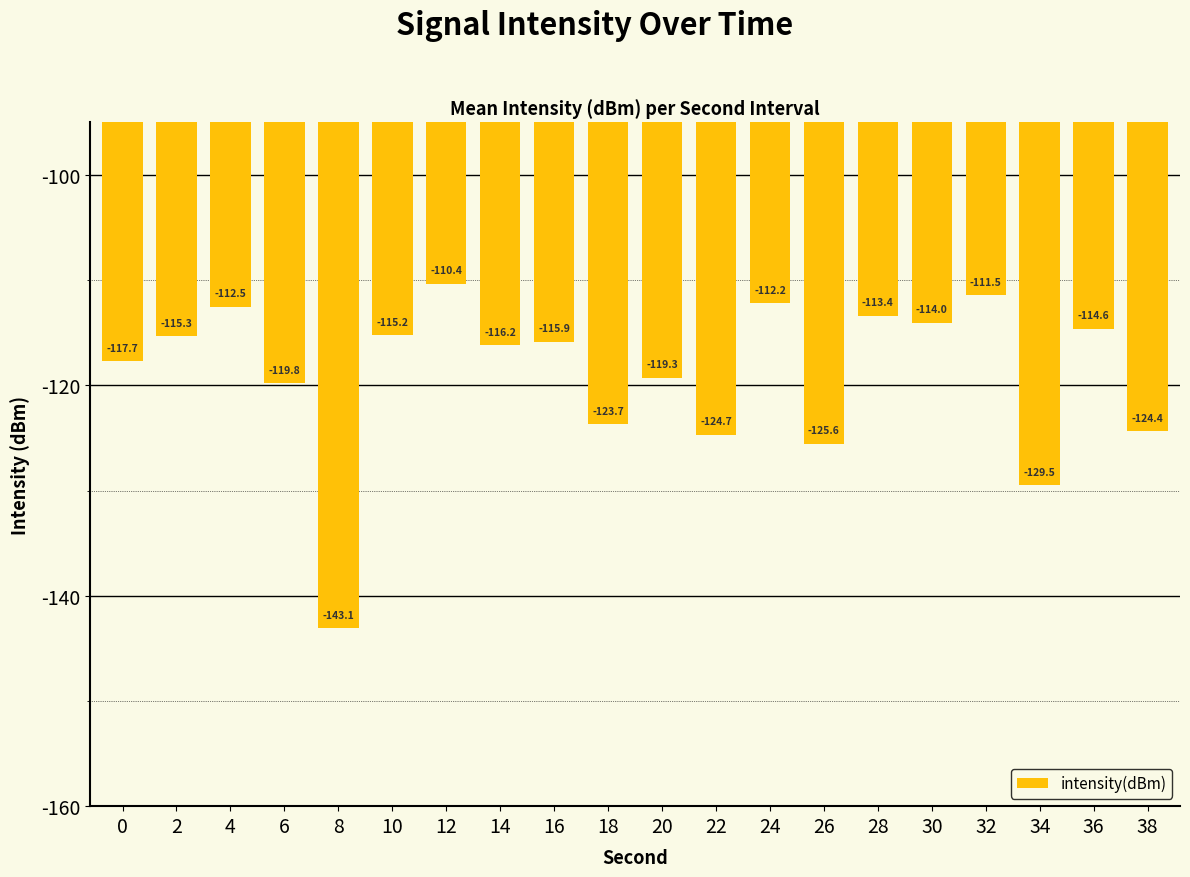

The value at 14 is -151.3. True or false?

False